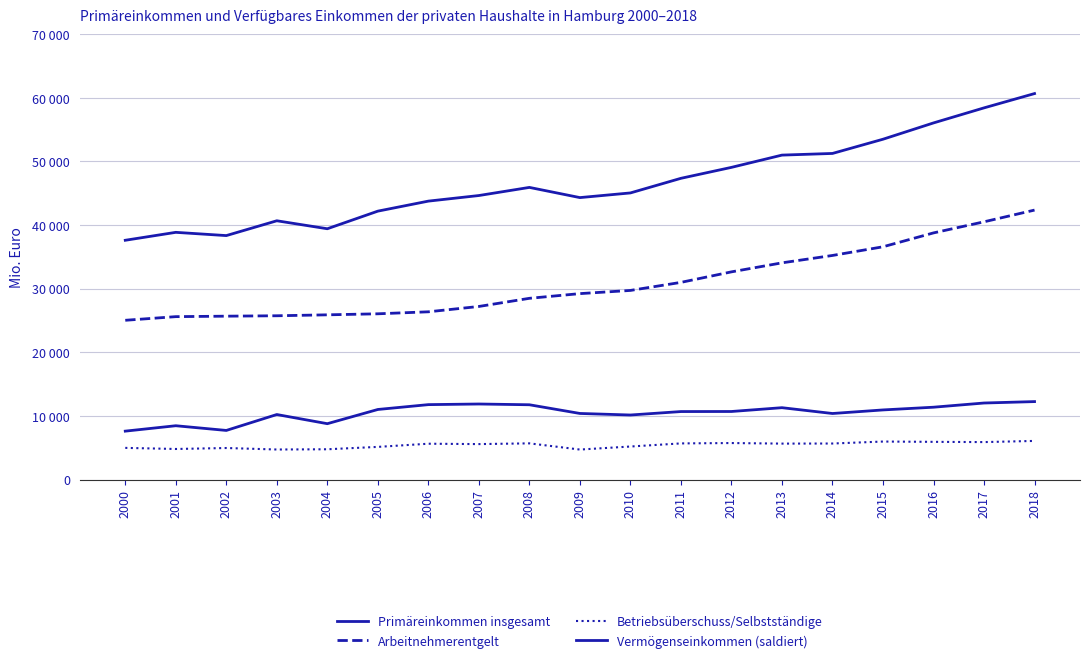

Is it true that Betriebsüberschuss/Selbstständige equals 5731.6 at 2012?

True